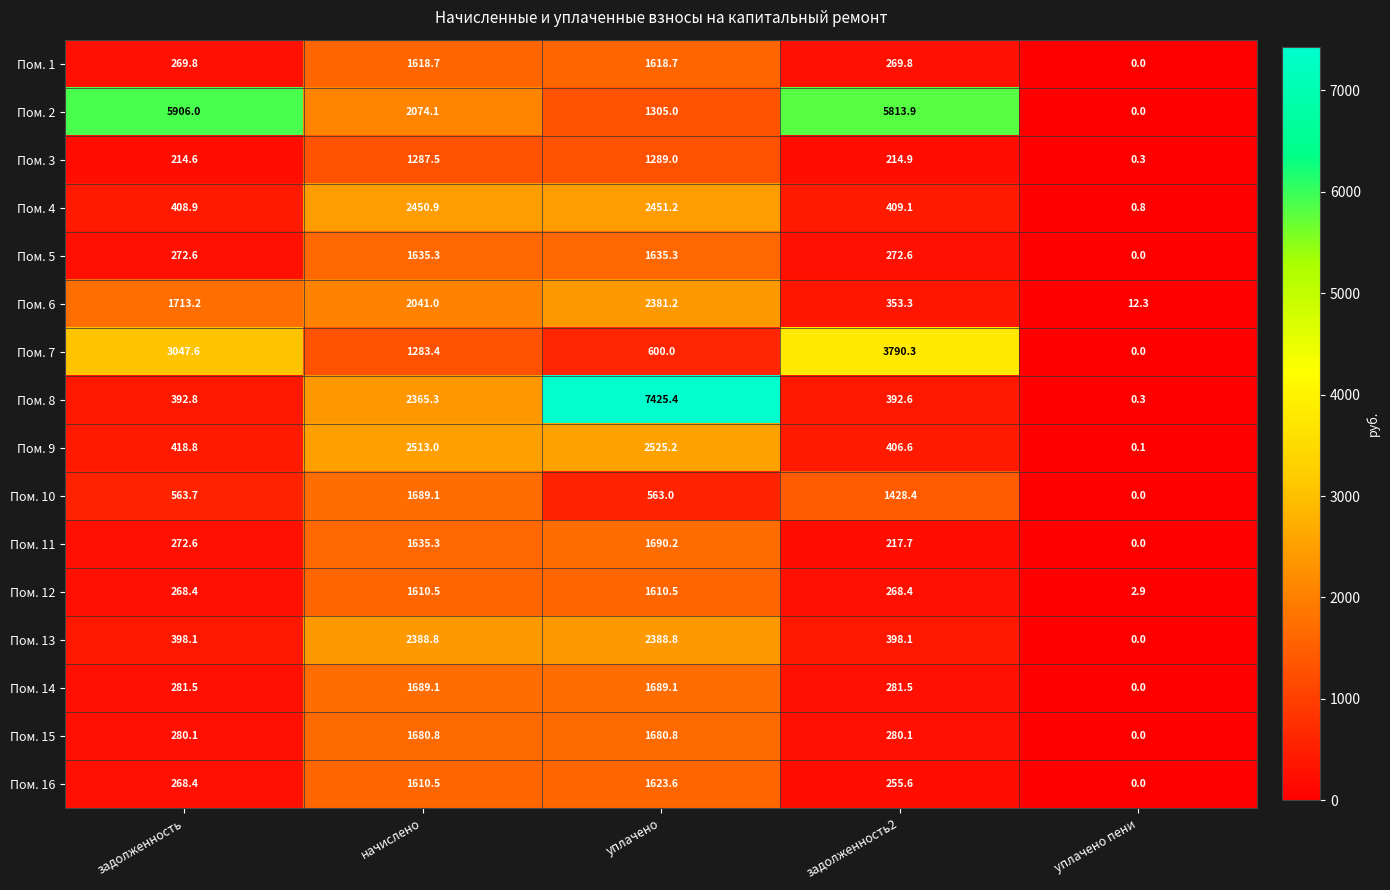

At задолженность2, list the series in order from largest to smallest.

Пом. 2, Пом. 7, Пом. 10, Пом. 4, Пом. 9, Пом. 13, Пом. 8, Пом. 6, Пом. 14, Пом. 15, Пом. 5, Пом. 1, Пом. 12, Пом. 16, Пом. 11, Пом. 3